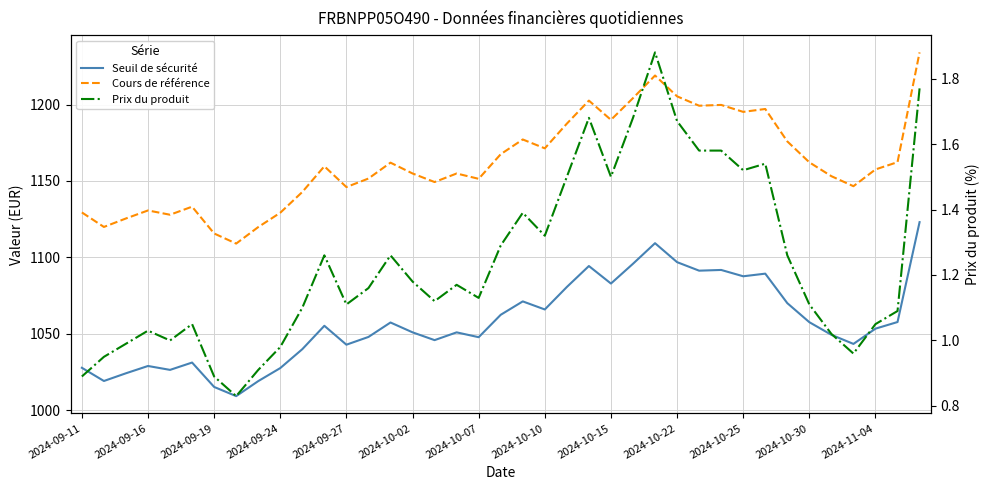

True or false: Cours de référence and Seuil de sécurité cross at least once.

False